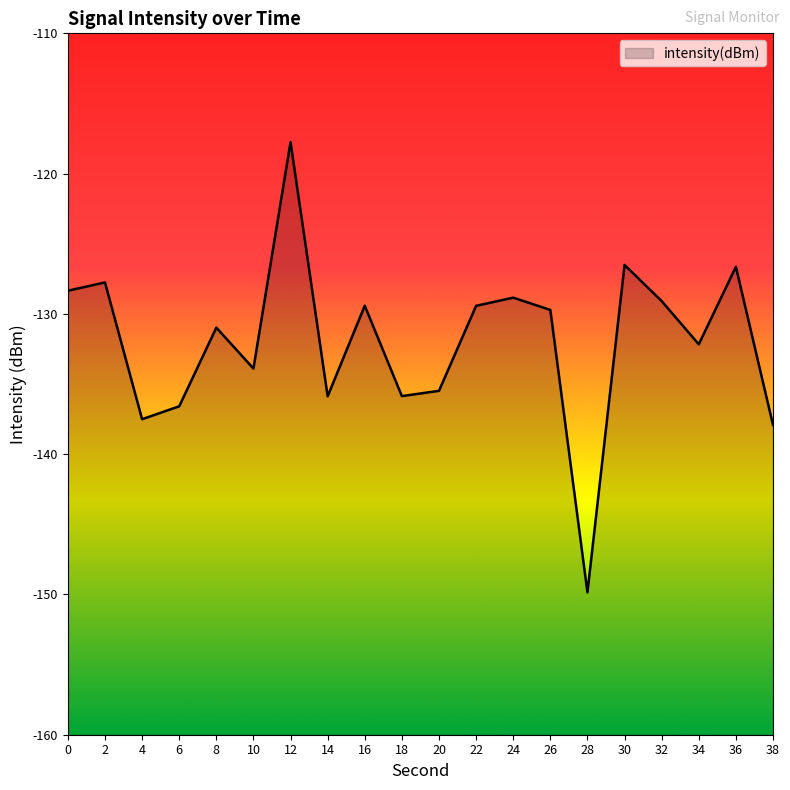

How many lines are shown in the chart?

1